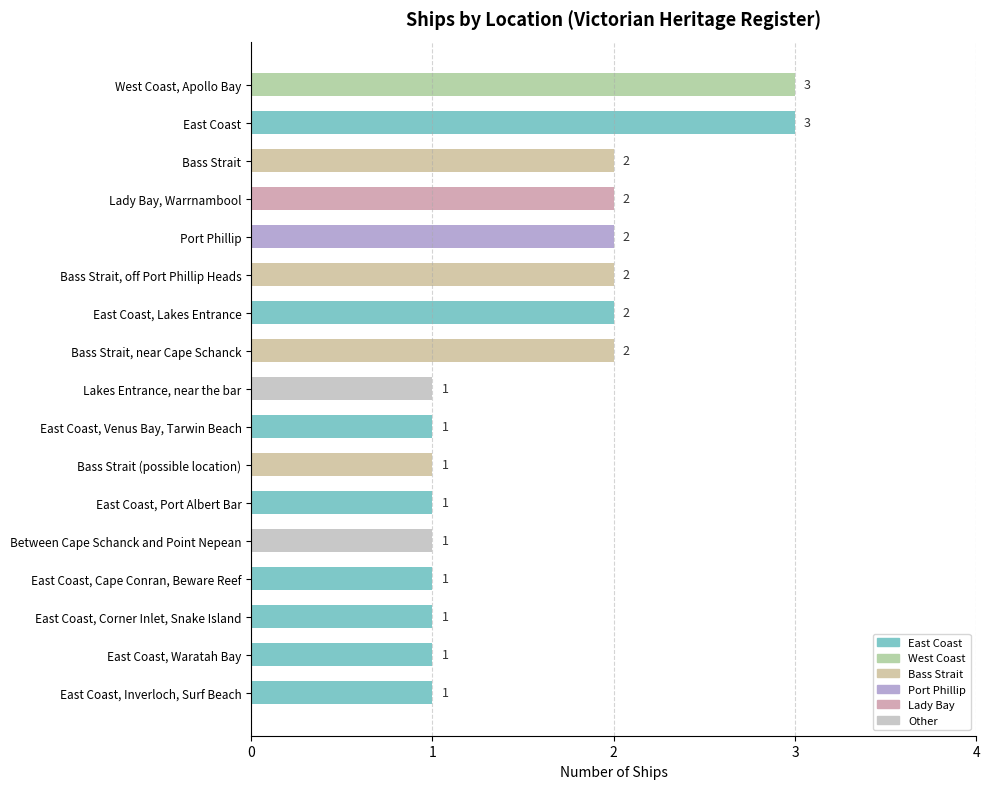

True or false: the data shows 1 at East Coast, Port Albert Bar.

True